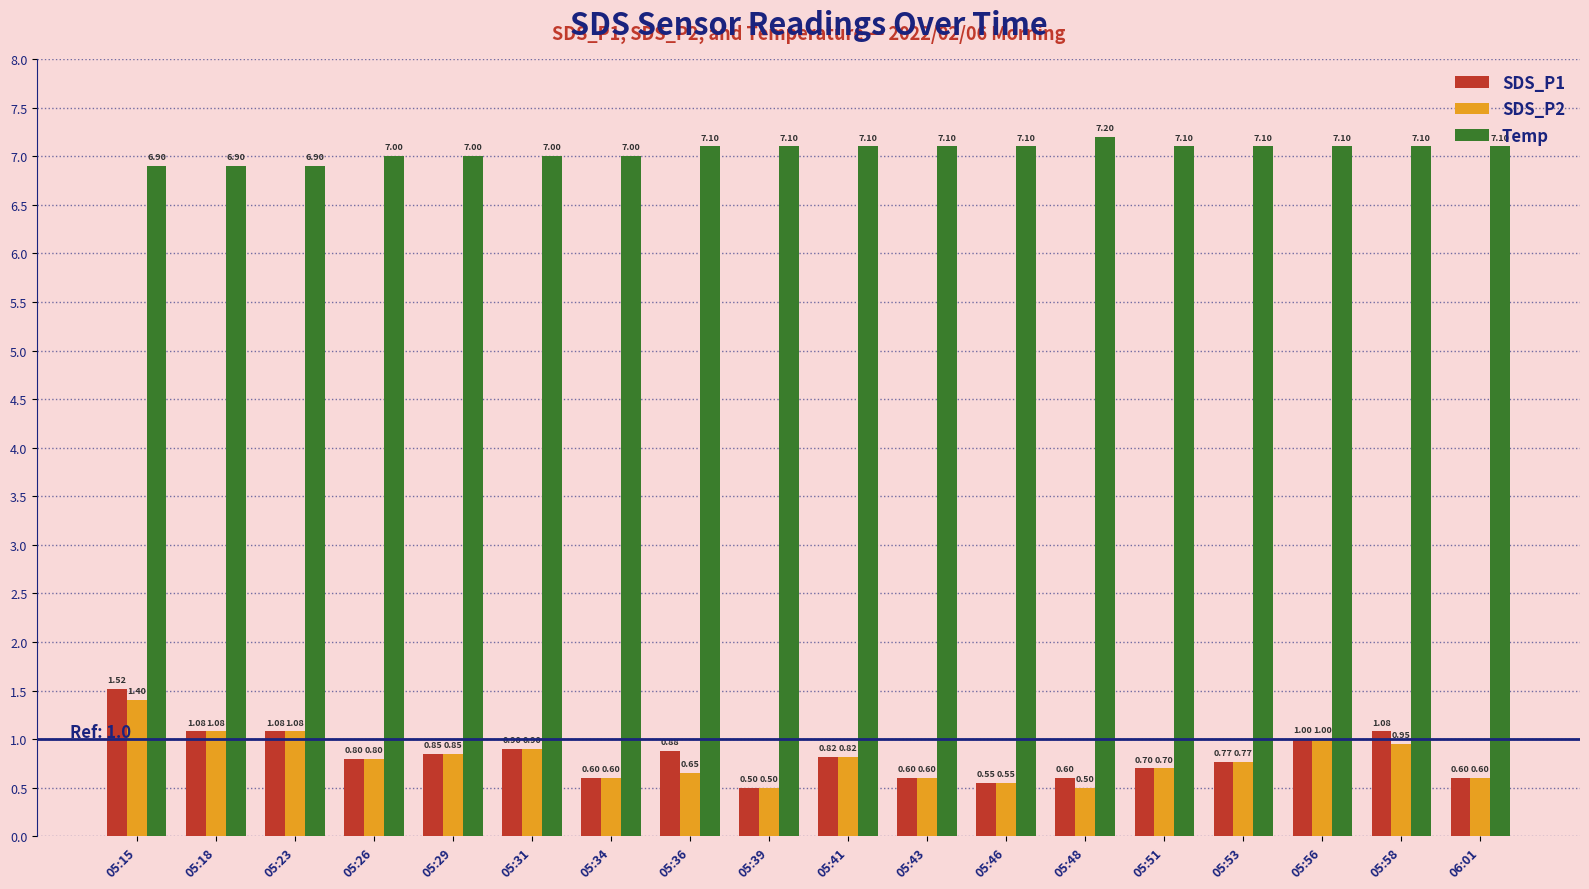

Is the value of SDS_P2 at 05:23 greater than the value of Temp at 05:34?

No